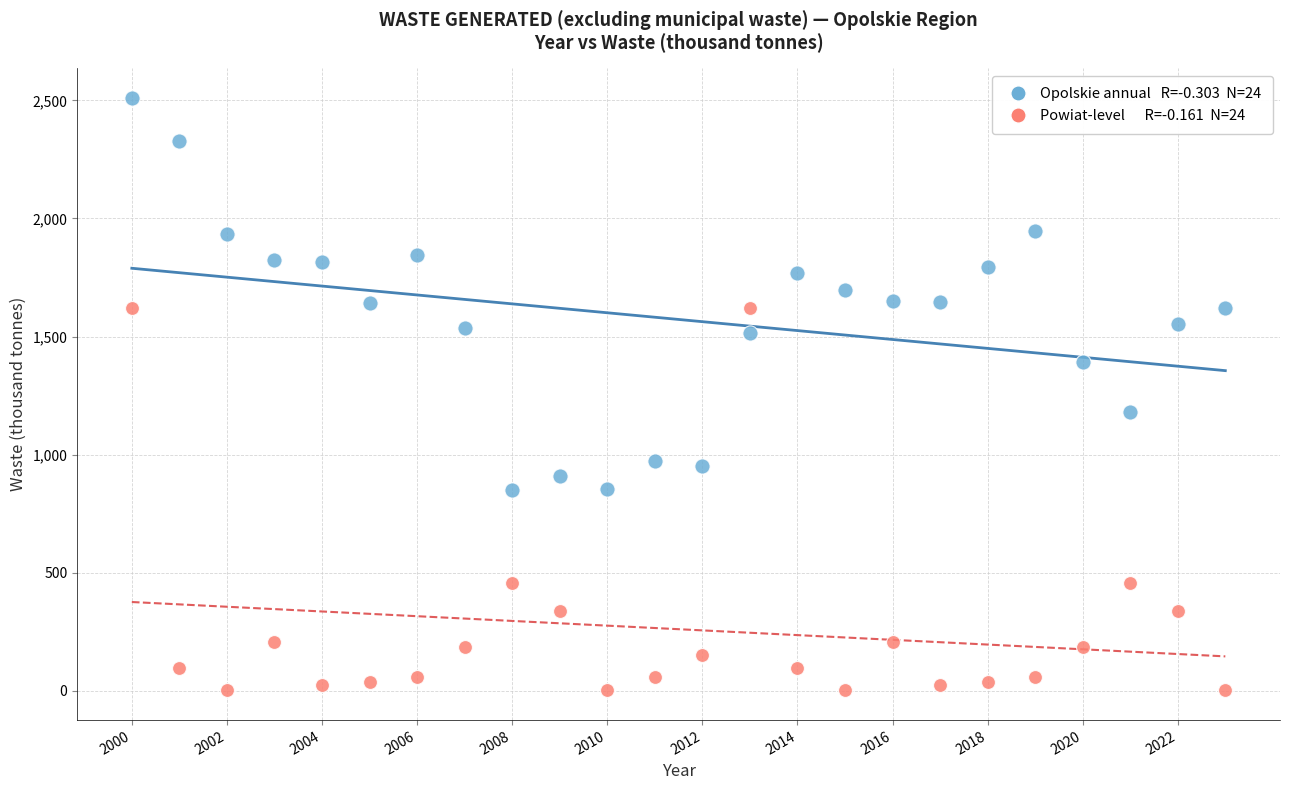

Across all data points, what is the range of X values (max minus min)?

23.0